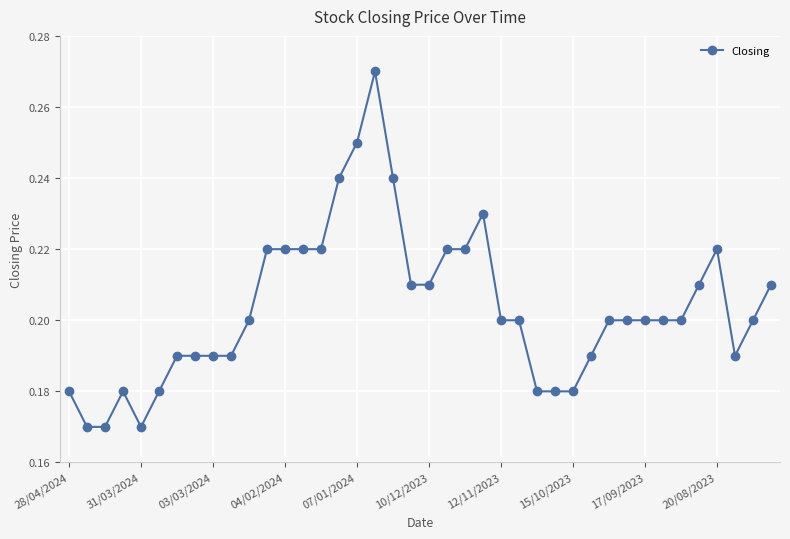

What is the difference between the second highest and minimum values?

0.1